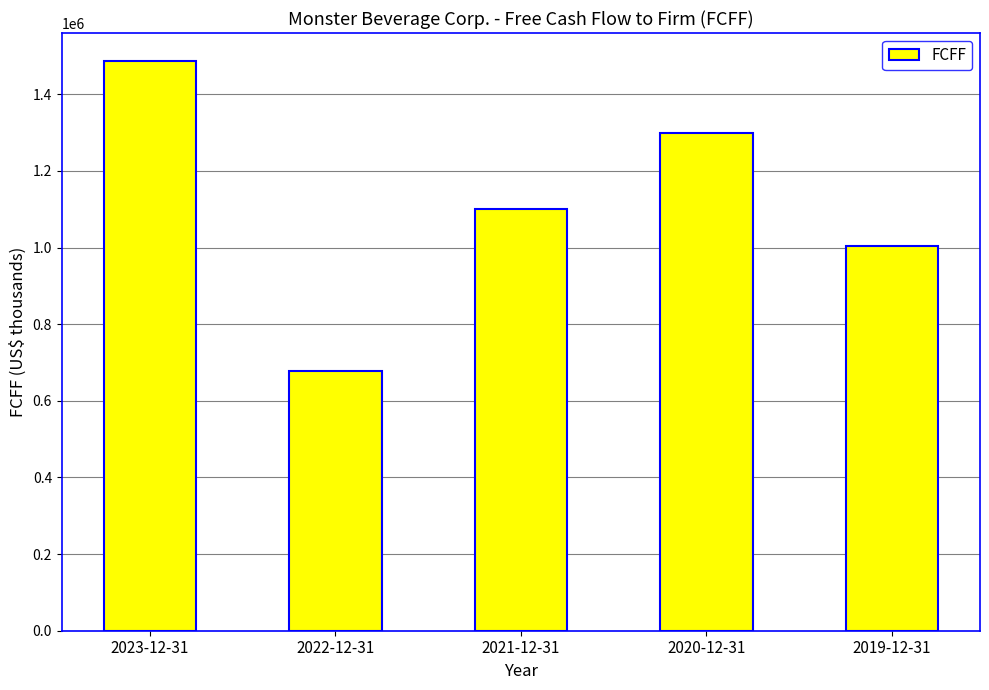

What is the difference between the maximum and minimum values?

808649